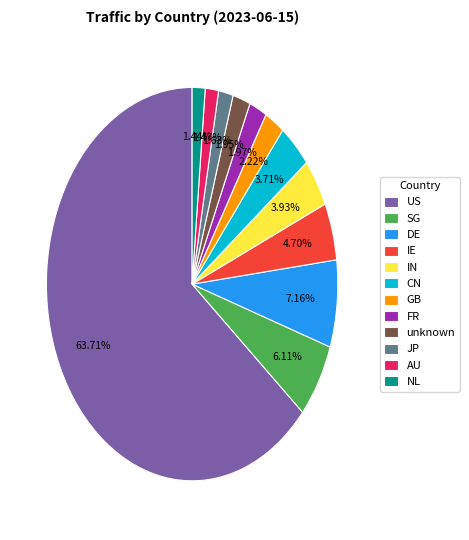

What percentage do FR and unknown together represent?

3.9%